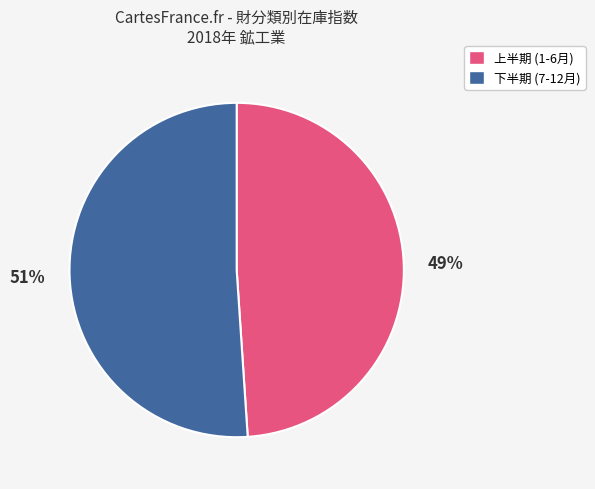

Does any single category account for the majority?

Yes